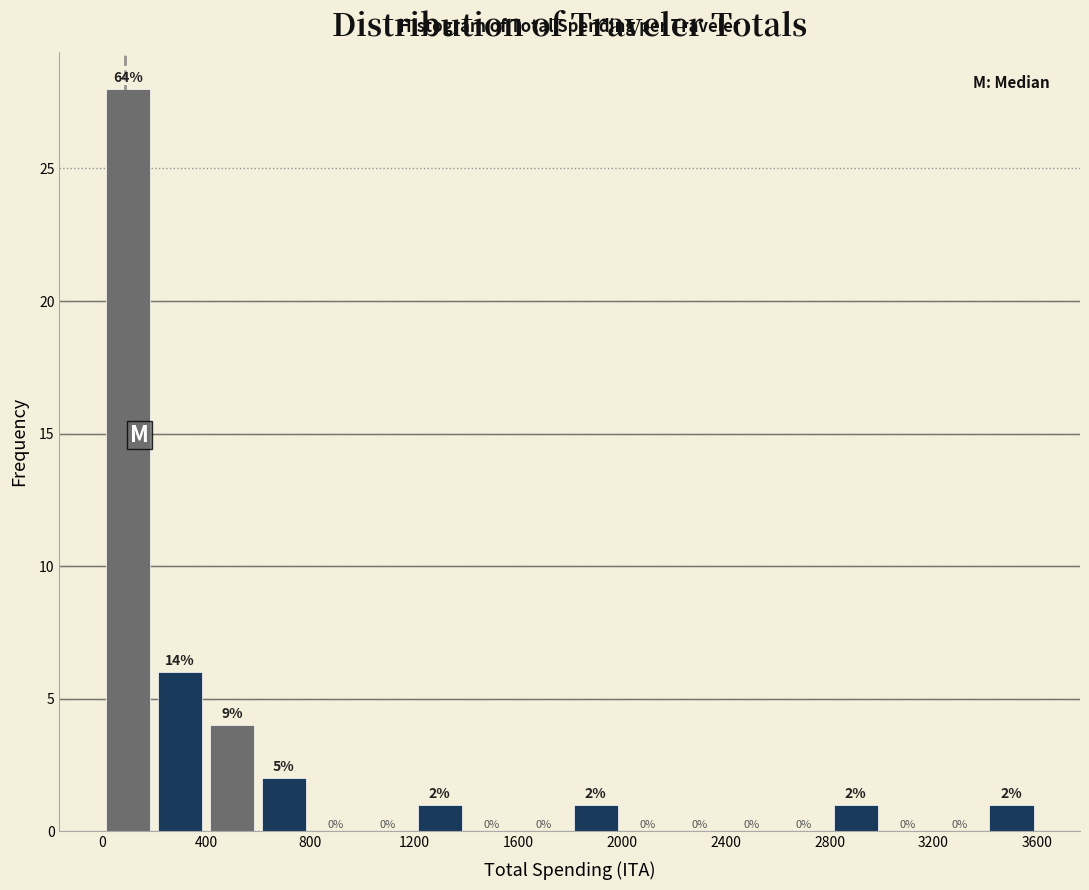

Which range on the x-axis has the tallest bar?

0 to 200